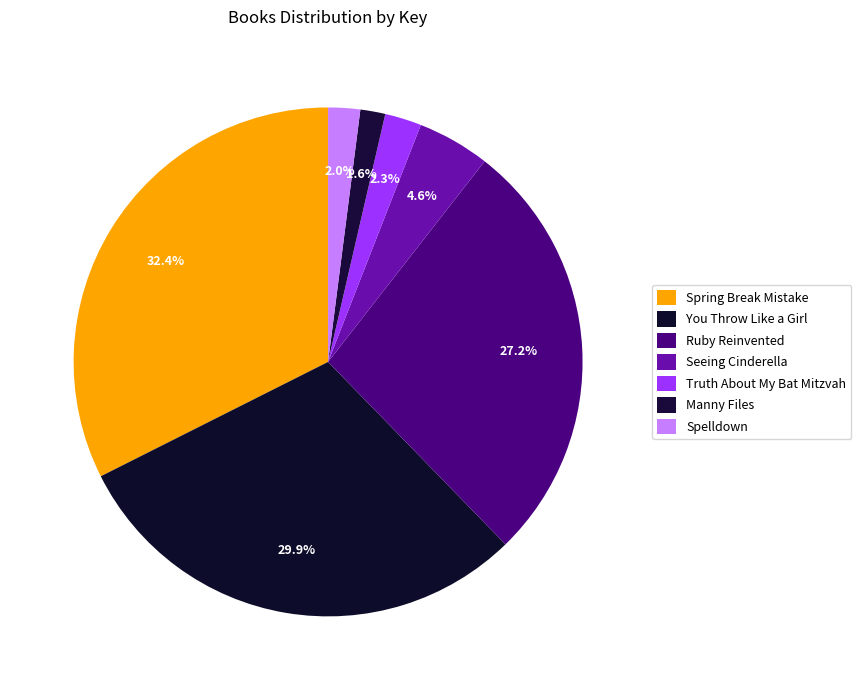

What is the change in value from Seeing Cinderella to Truth About My Bat Mitzvah?

-40261786